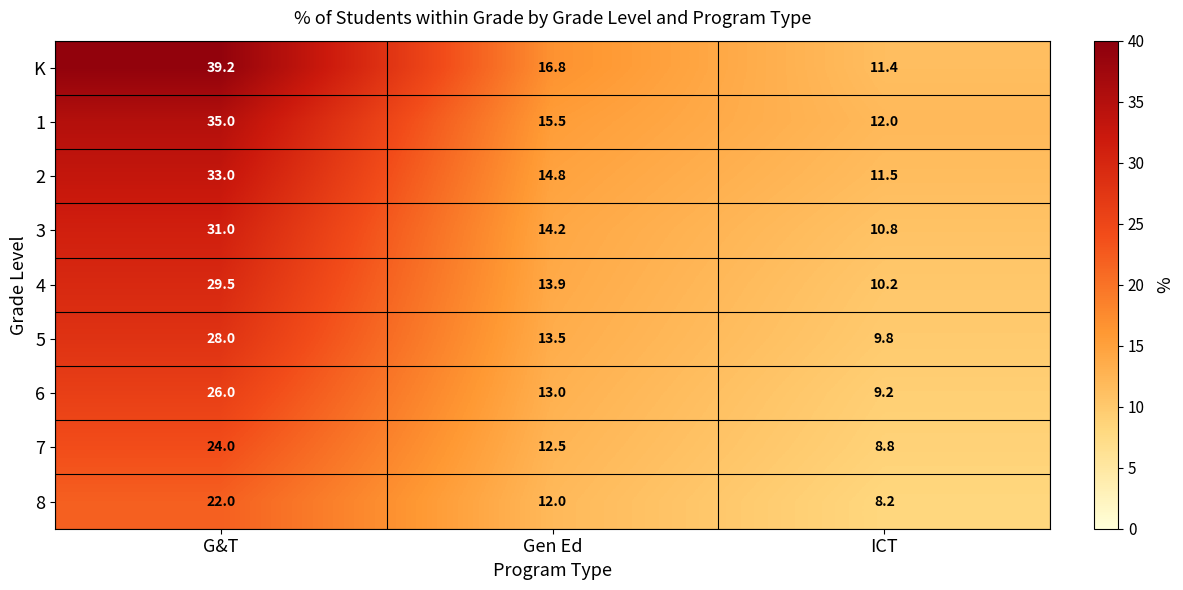

Rank the series by their maximum value, from highest to lowest.

K, 1, 2, 3, 4, 5, 6, 7, 8